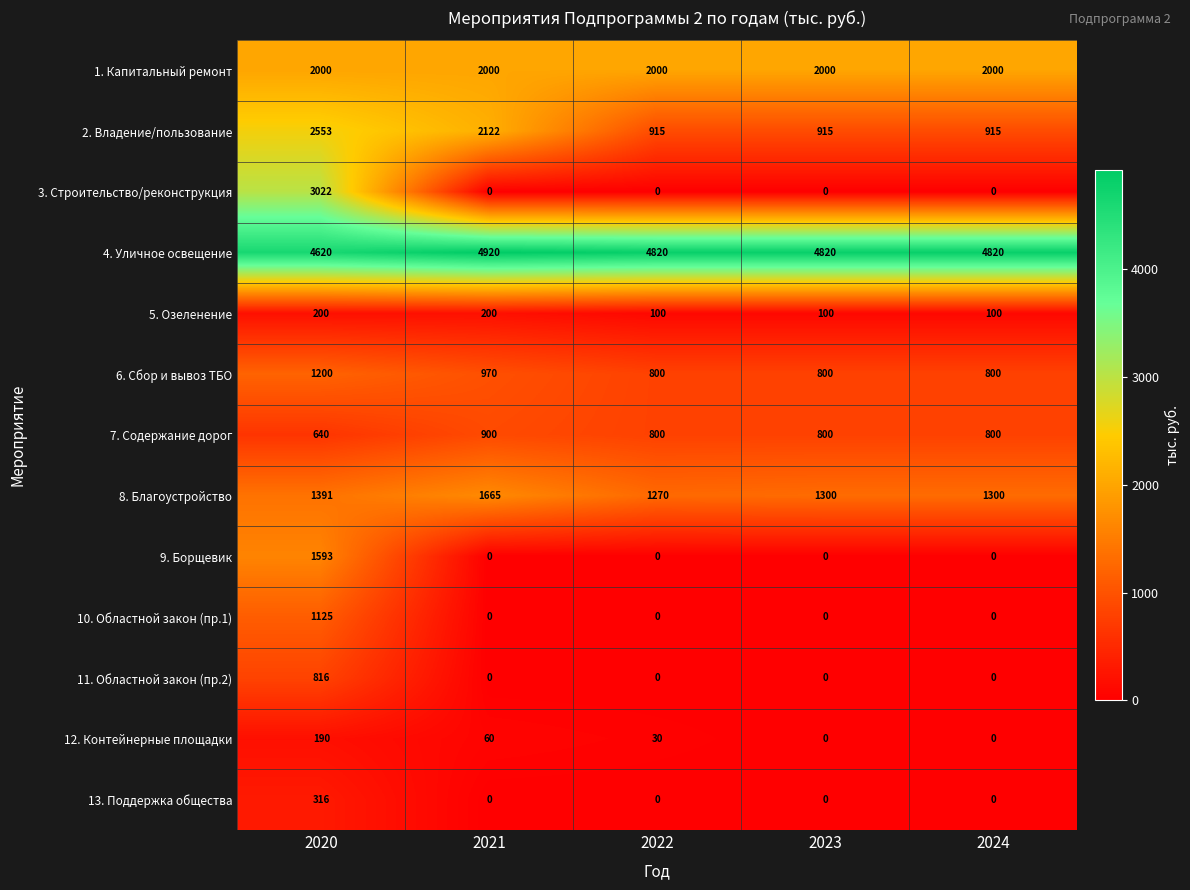

List the series in order of their peak value, lowest first.

12. Контейнерные площадки, 5. Озеленение, 13. Поддержка общества, 11. Областной закон (пр.2), 7. Содержание дорог, 10. Областной закон (пр.1), 6. Сбор и вывоз ТБО, 9. Борщевик, 8. Благоустройство, 1. Капитальный ремонт, 2. Владение/пользование, 3. Строительство/реконструкция, 4. Уличное освещение